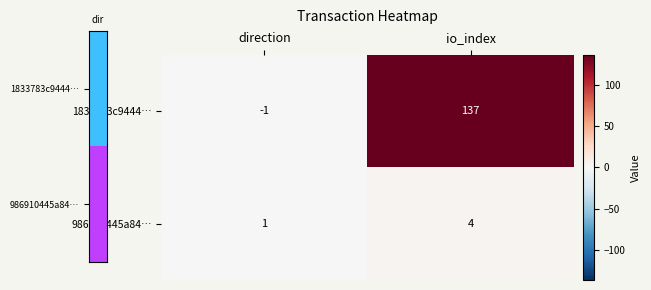

Which series has the widest spread of values?

1833783c9444…